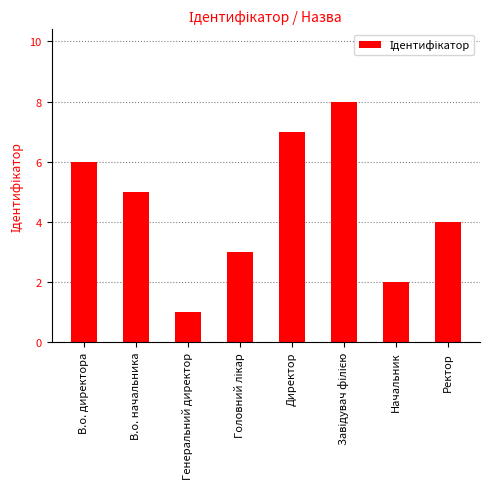

What is the difference between the second highest and minimum values?

6